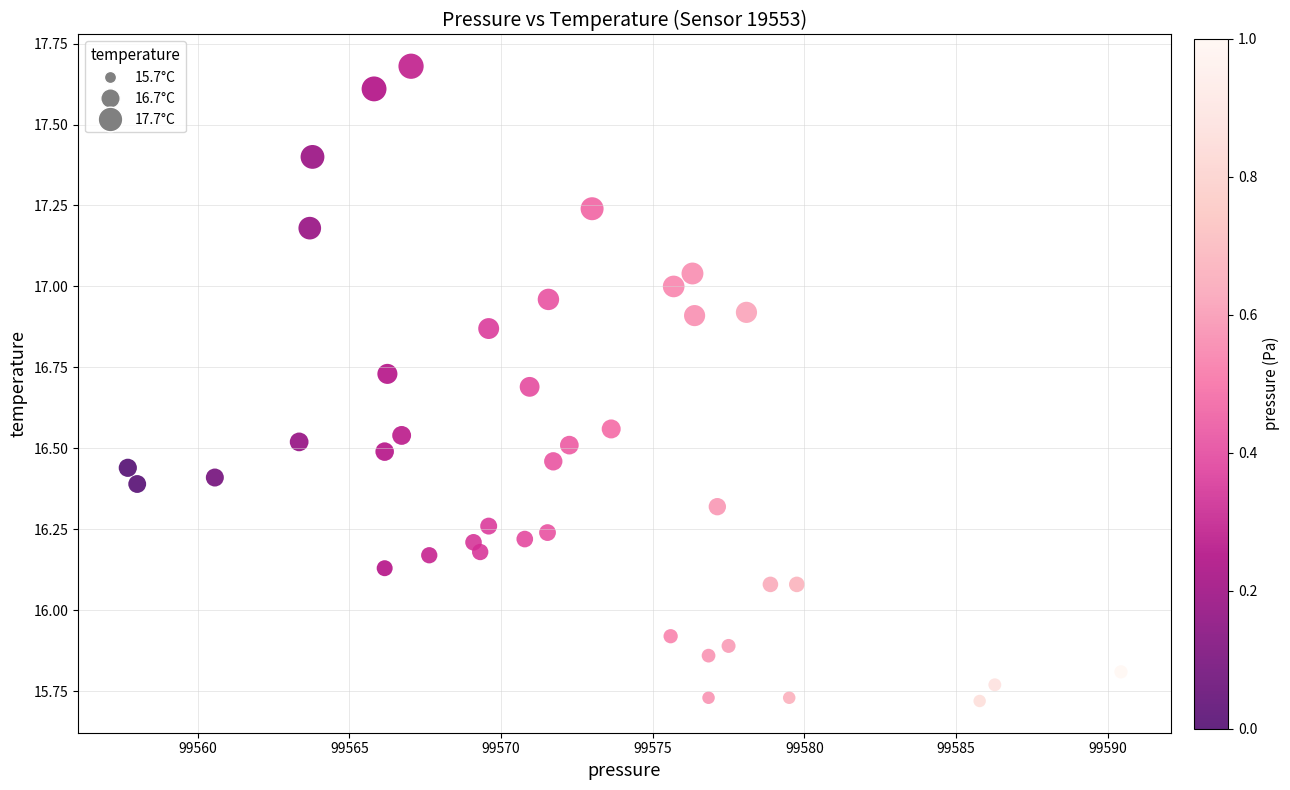

What is the range of X values (max minus min)?

32.8